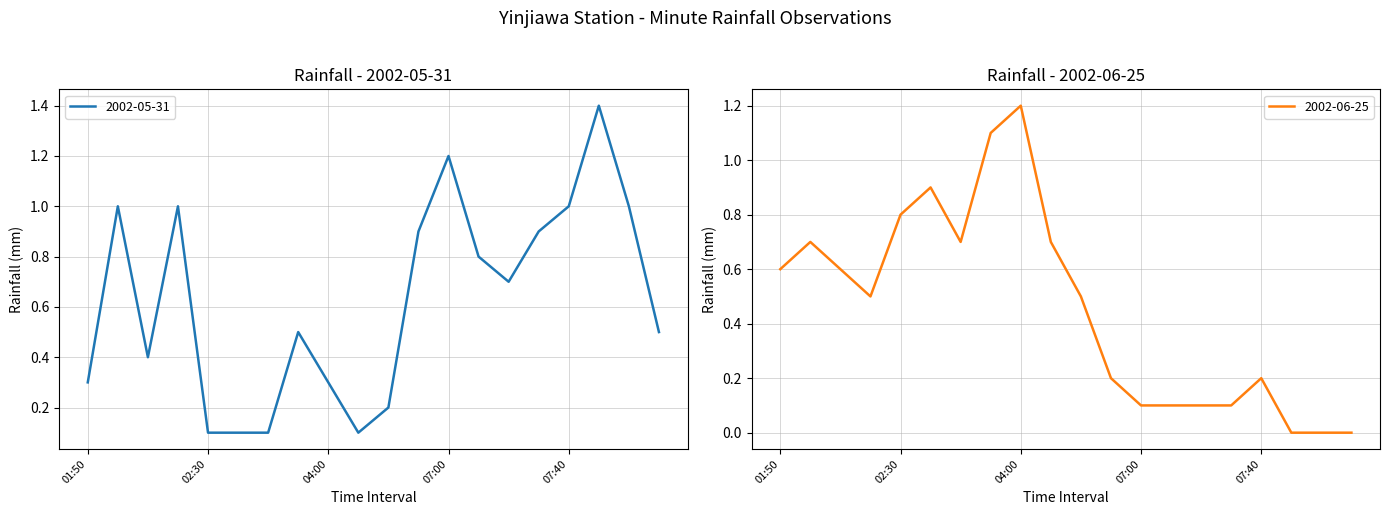

What is the difference between the second highest and minimum values in the 2002-05-31 series?

1.1